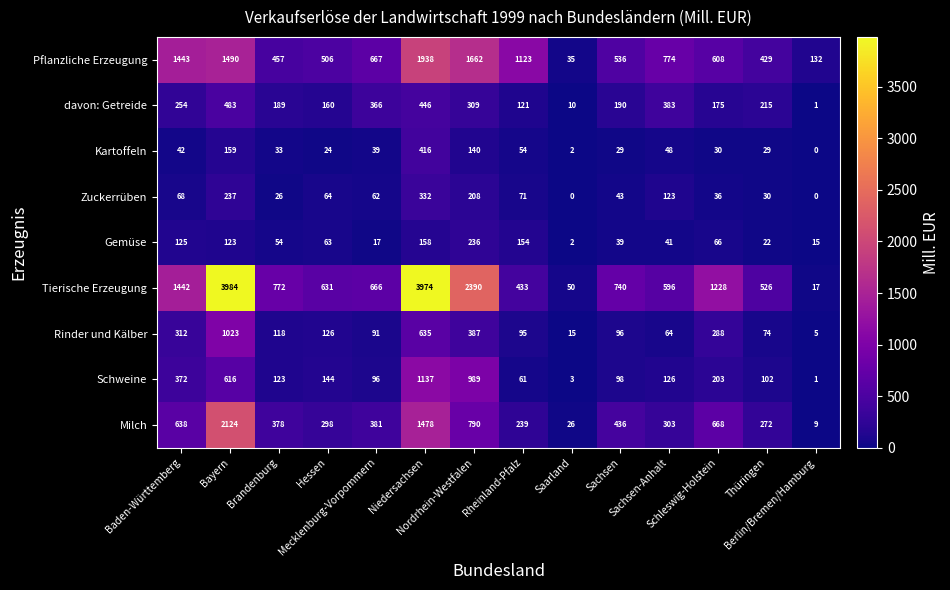

What is the maximum value for Gemüse?

236